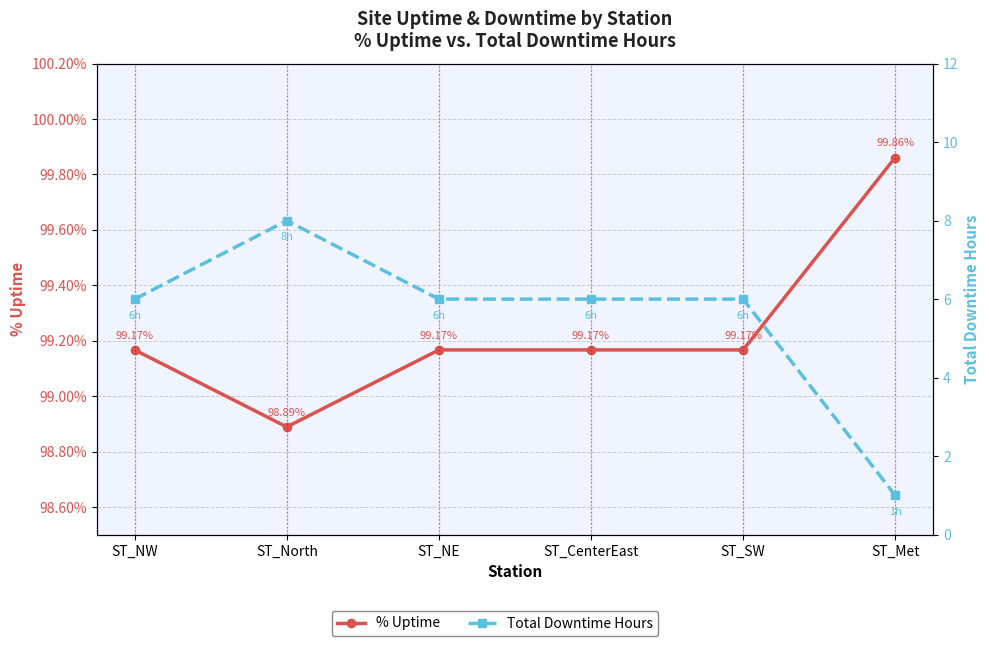

Rank the series at ST_SW from lowest to highest value.

Total Downtime Hours, % Uptime